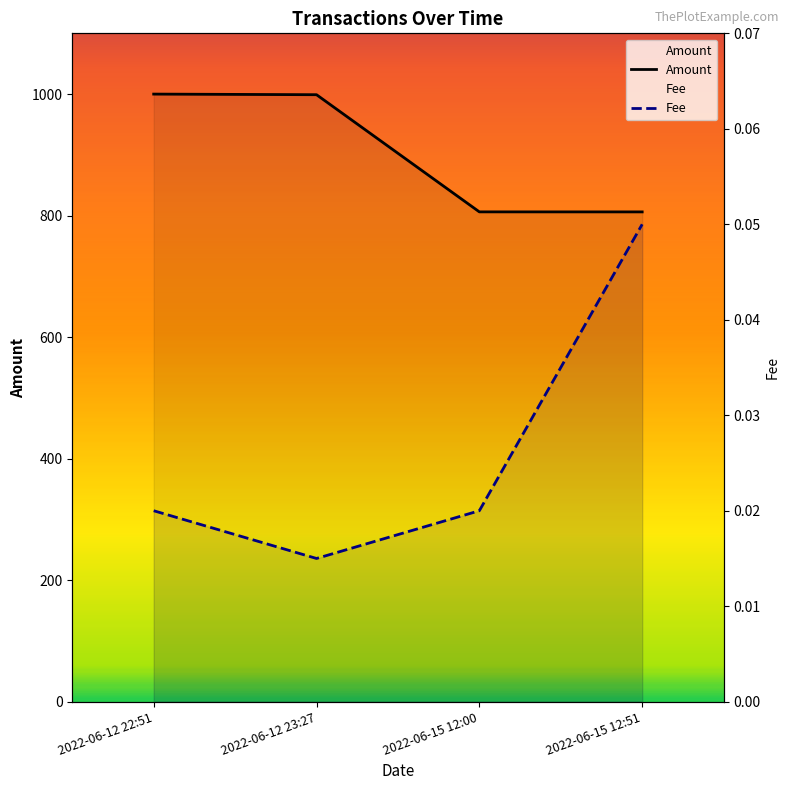

List the series in order of their peak value, highest first.

Amount, Fee